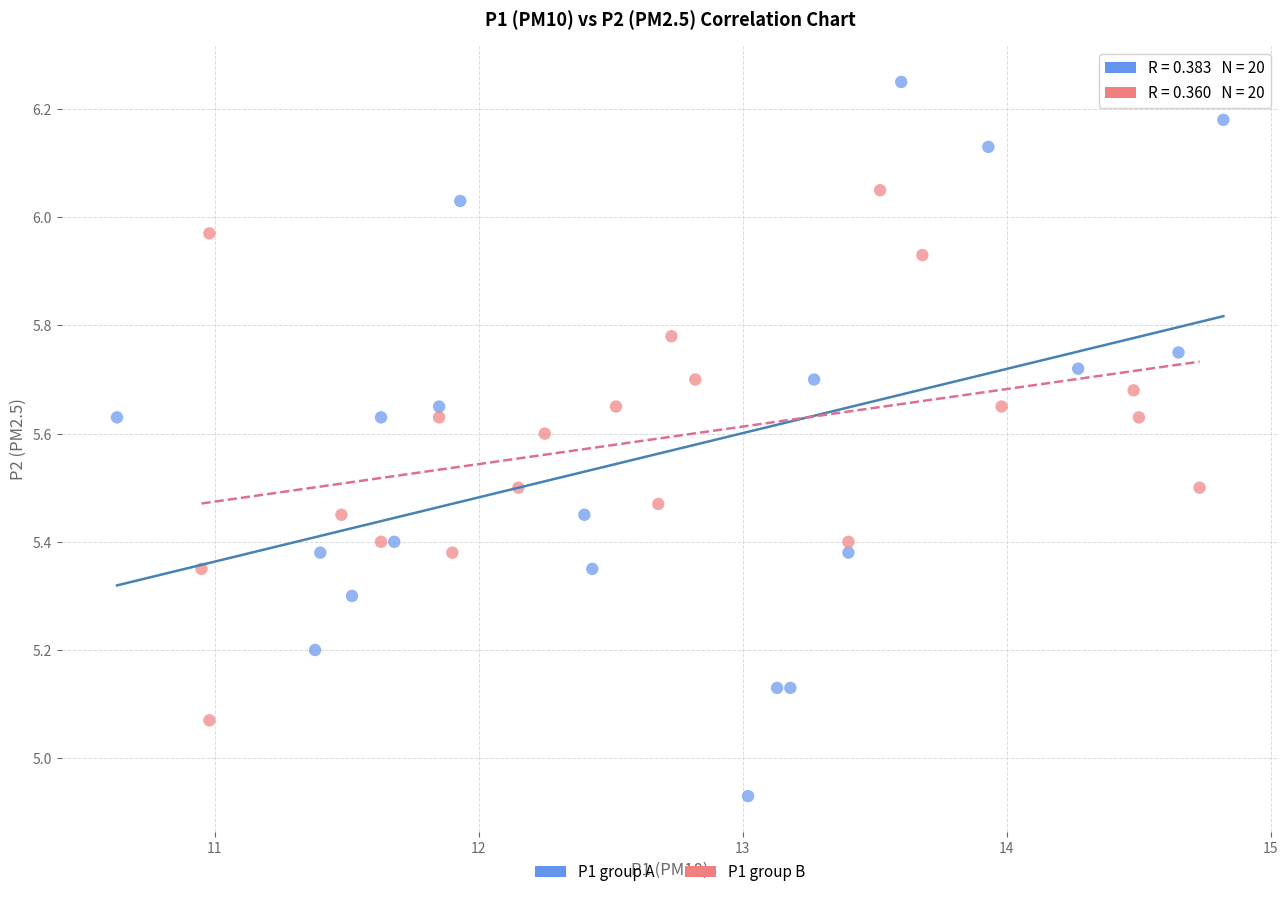

Which series has the largest Y range (max minus min)?

P1 group A